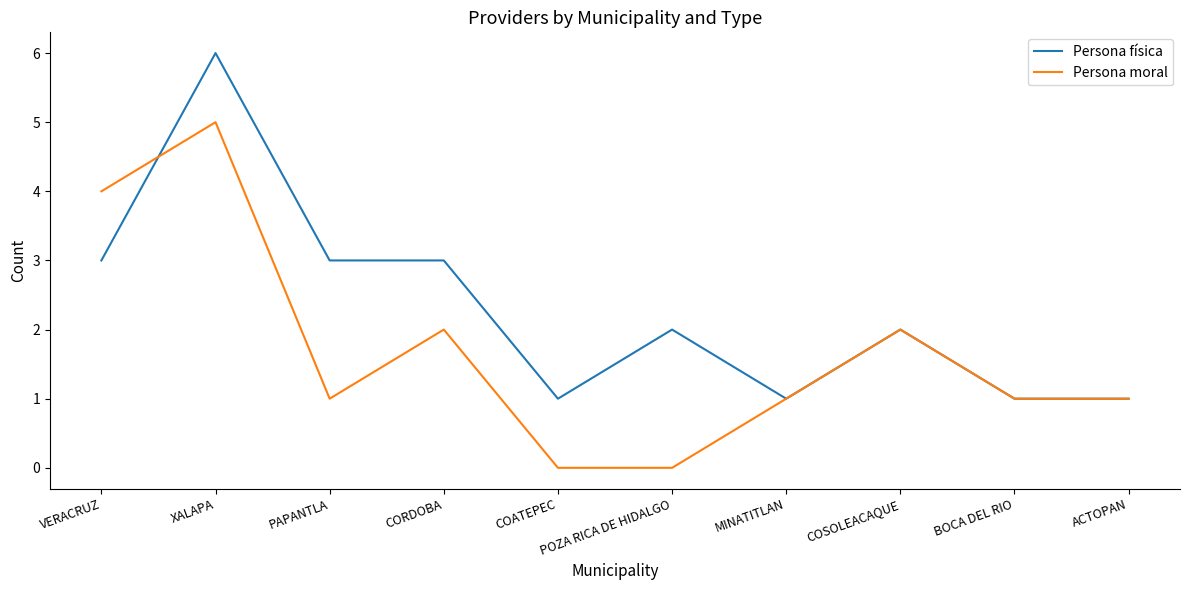

What is the total value across all series at ACTOPAN?

2